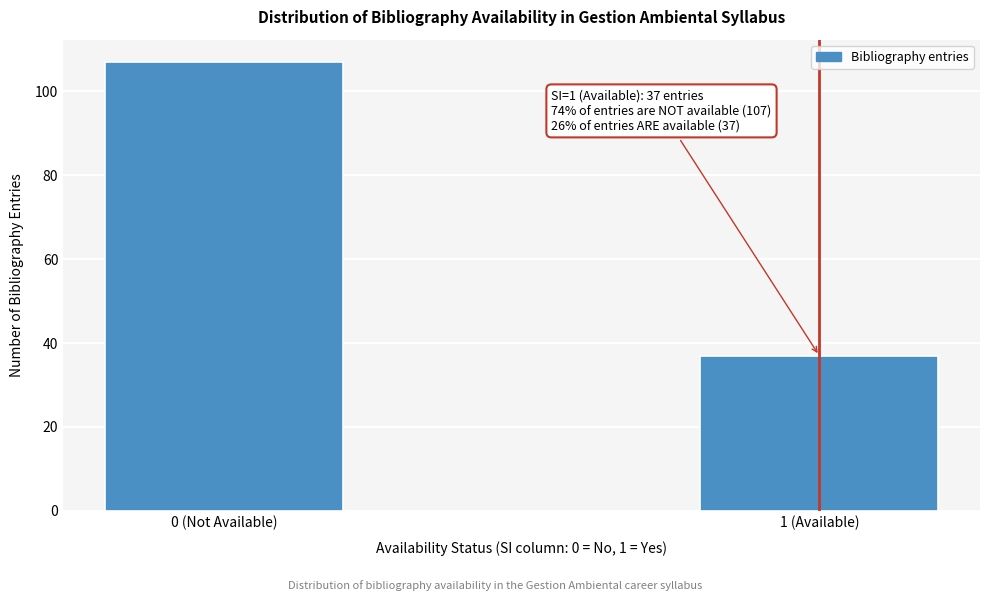

Reading left to right, what are all the values shown in this chart?

0 (Not Available)=107	1 (Available)=37